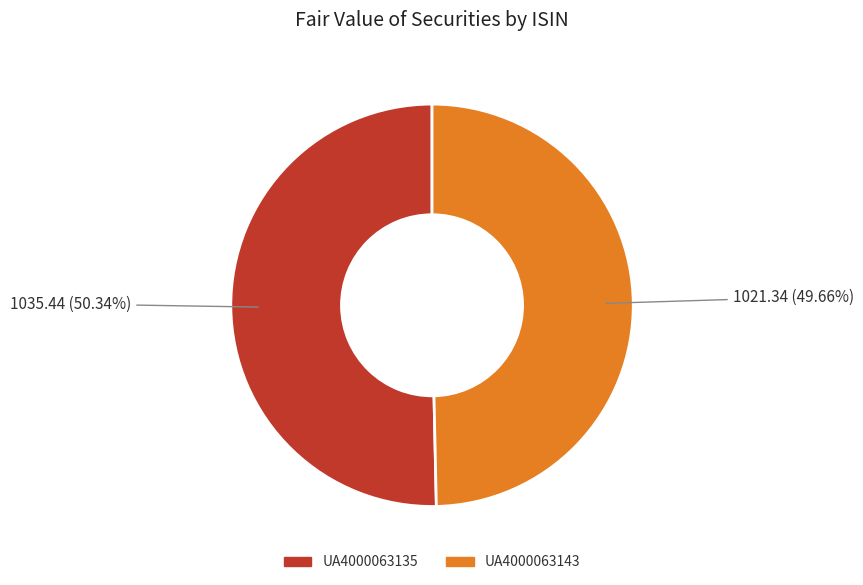

Which slice is the smallest?

UA4000063143